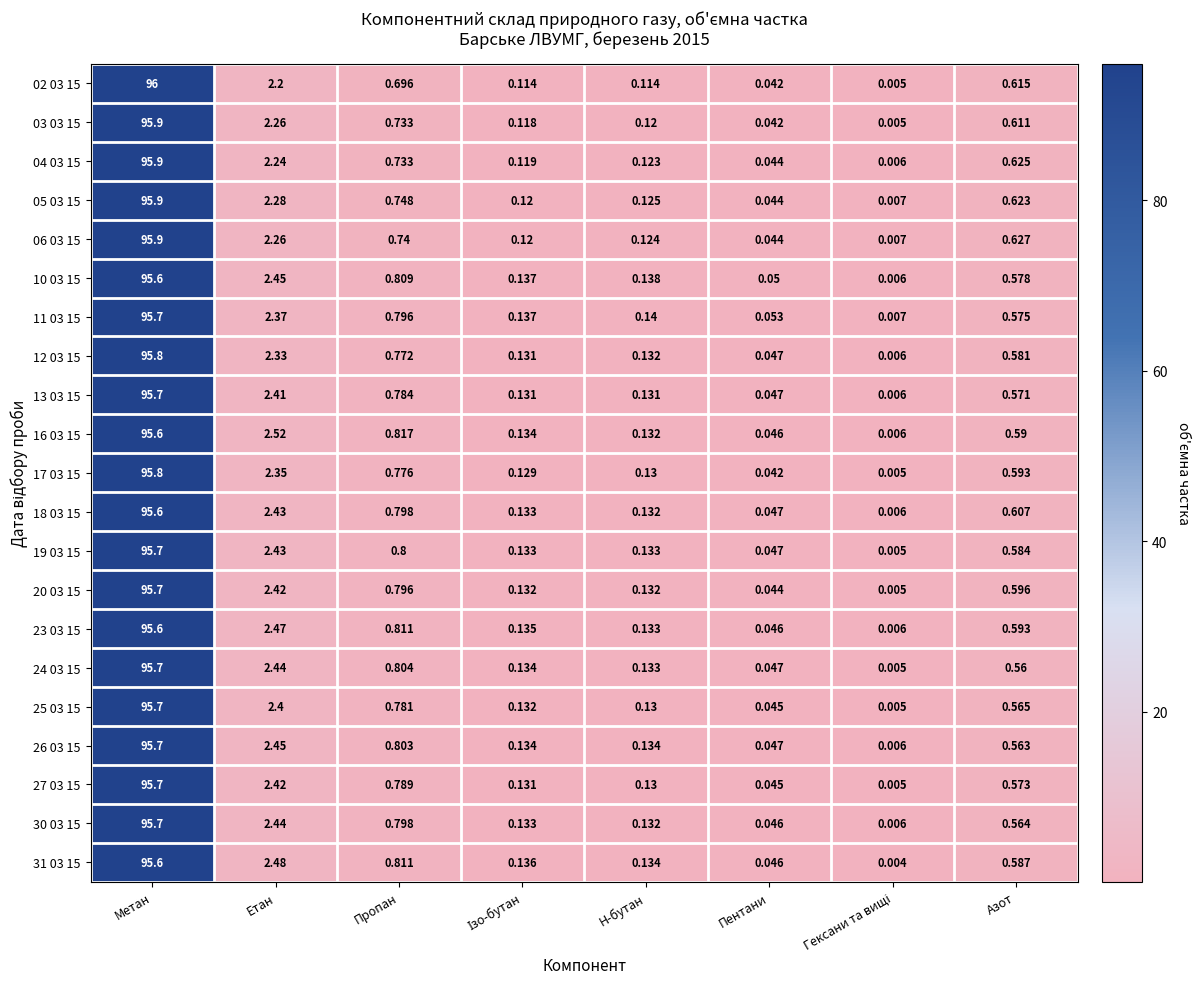

At which category is the sum across all series the highest?

Метан